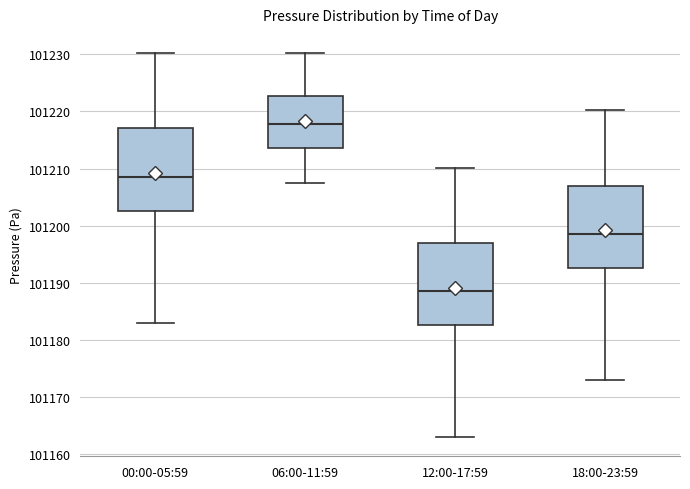

Which box's median line is the lowest?

12:00-17:59